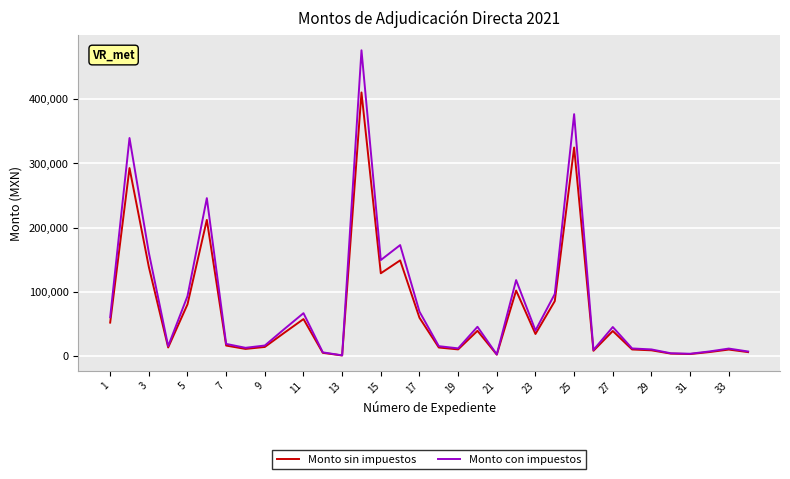

What is the maximum value for Monto con impuestos?

476180.0